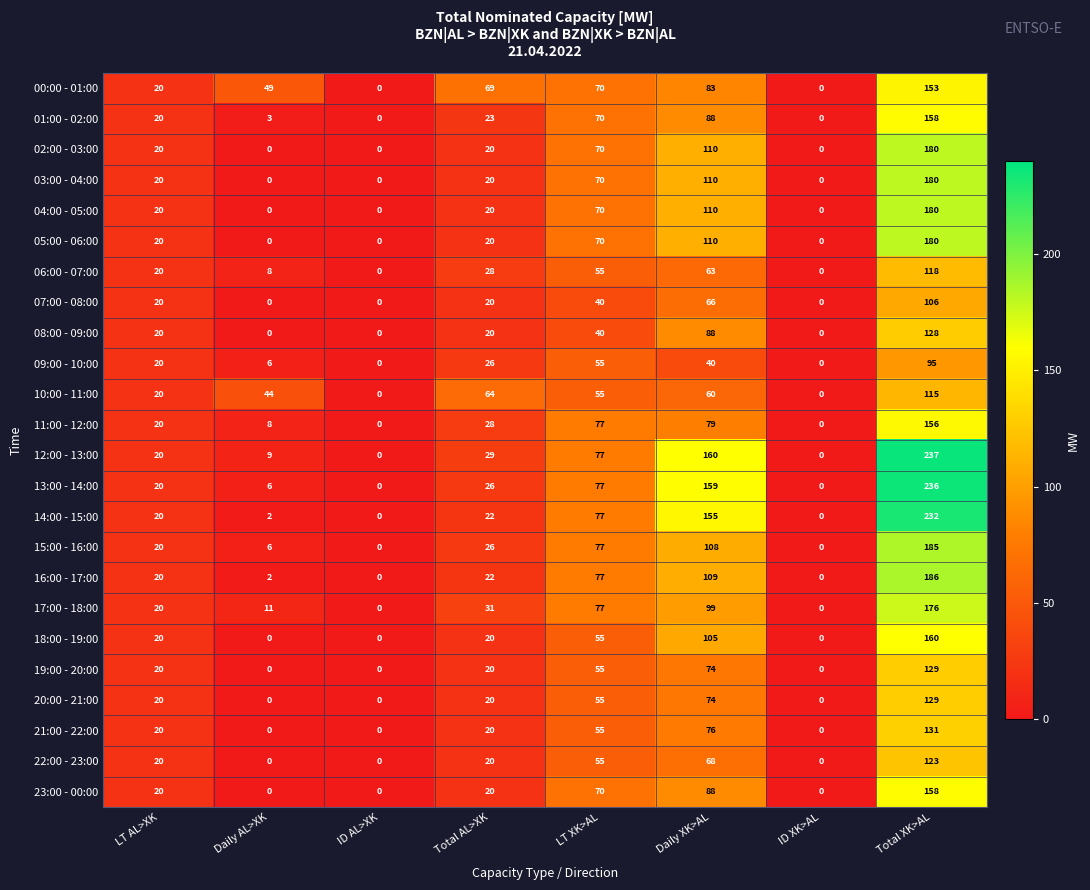

At how many categories does at least one series exceed 224?

1